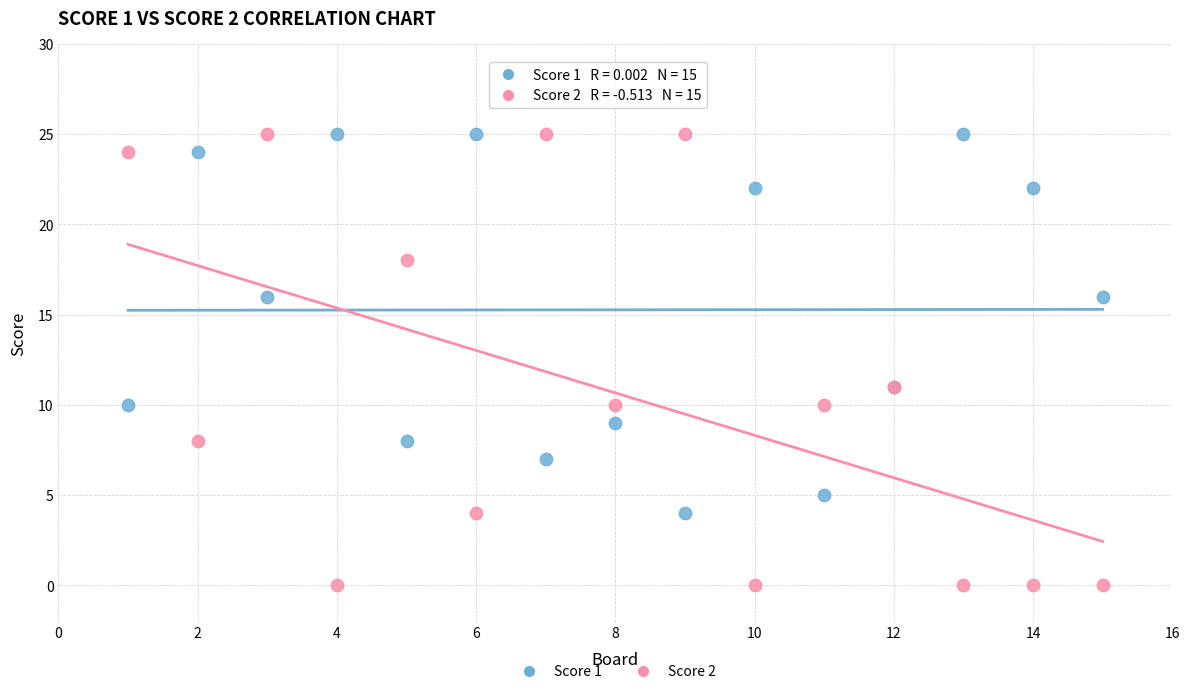

Which series contains the lowest Y value?

Score 2